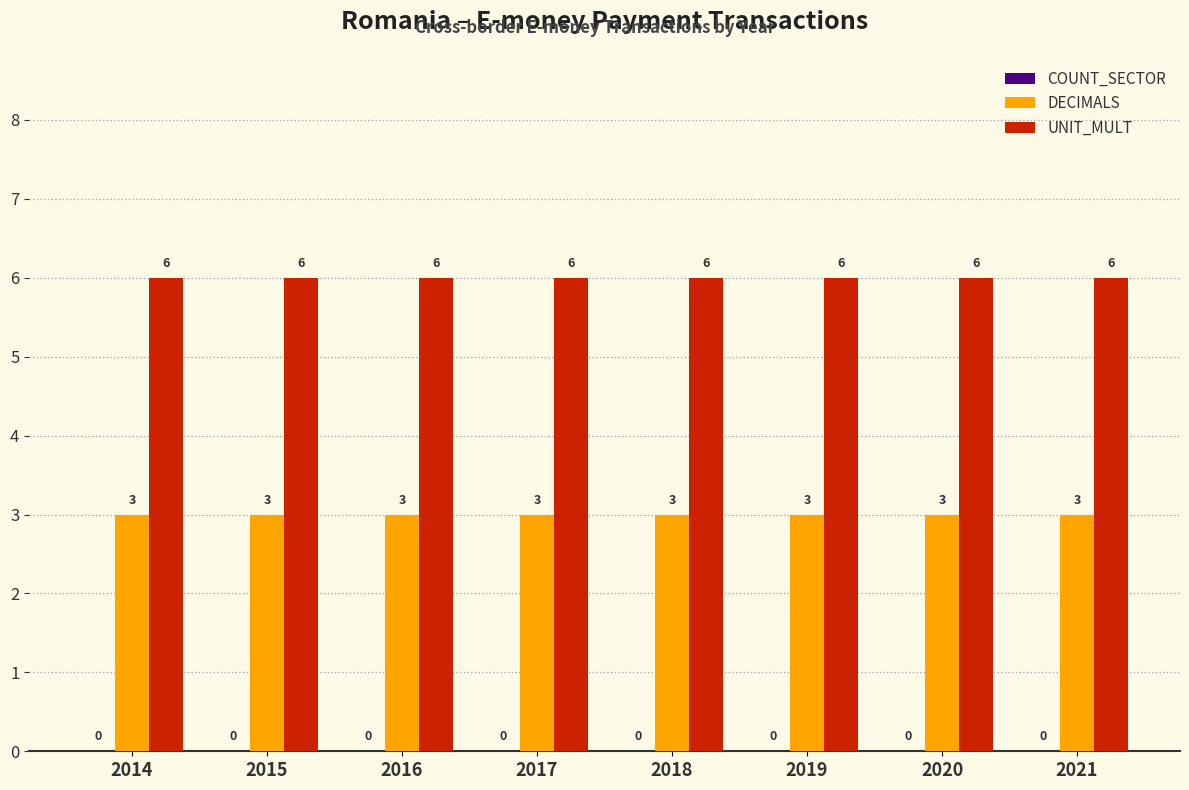

What is the total value across all series at 2015?

9